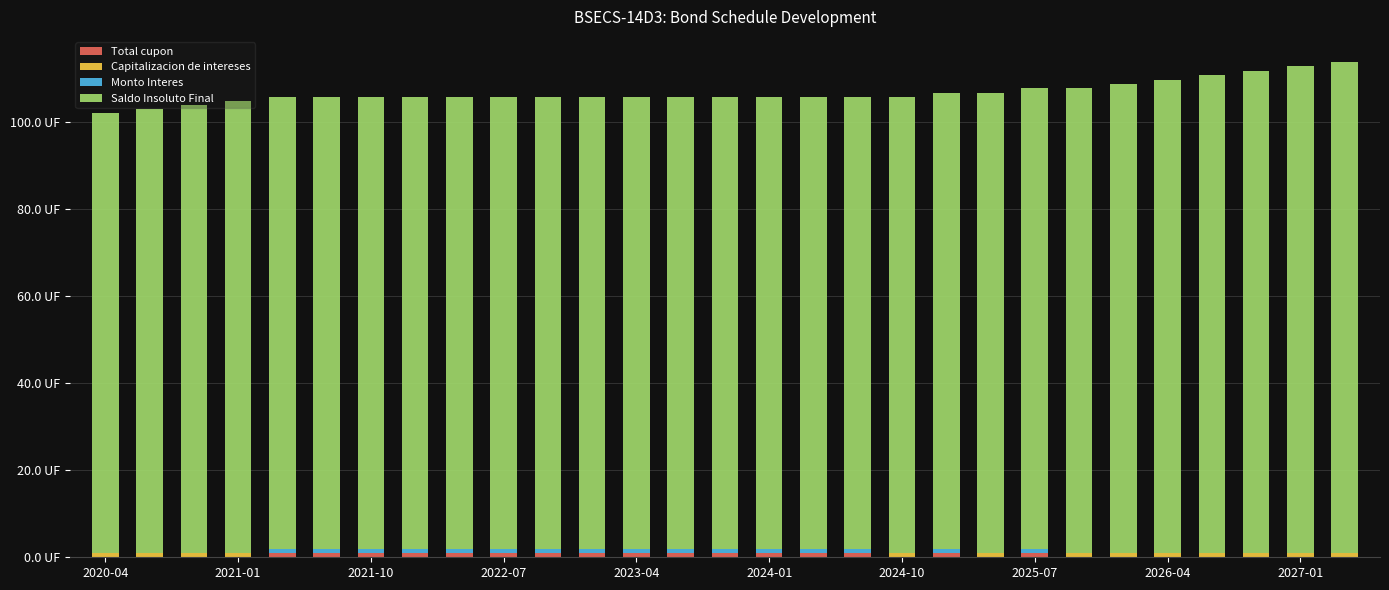

Are the bars grouped side by side (vs. stacked)?

No